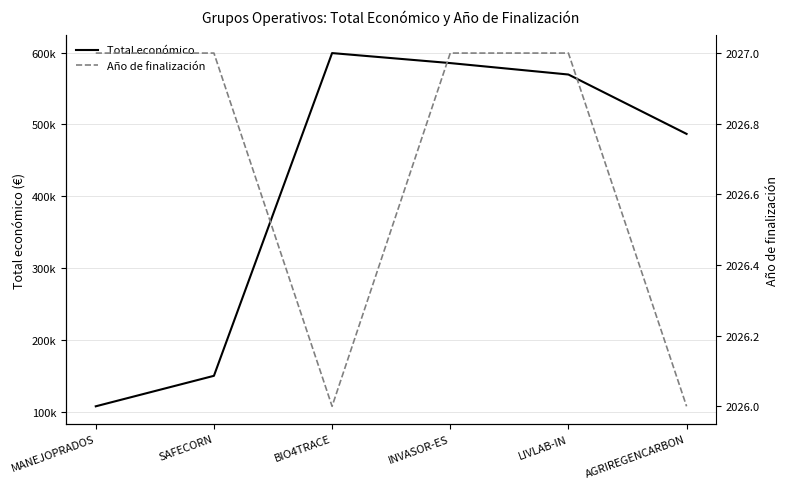

What is the difference between the Año de finalización values at MANEJOPRADOS and AGRIREGENCARBON?

1